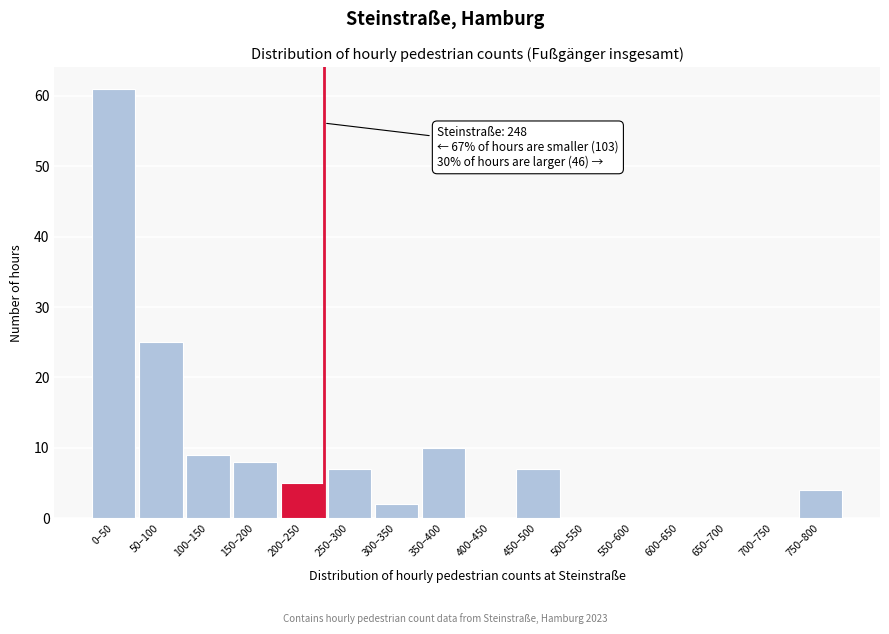

Reading right to left, what are all the values shown in this chart?

750–800=4	700–750=0	650–700=0	600–650=0	550–600=0	500–550=0	450–500=7	400–450=0	350–400=10	300–350=2	250–300=7	200–250=5	150–200=8	100–150=9	50–100=25	0–50=61